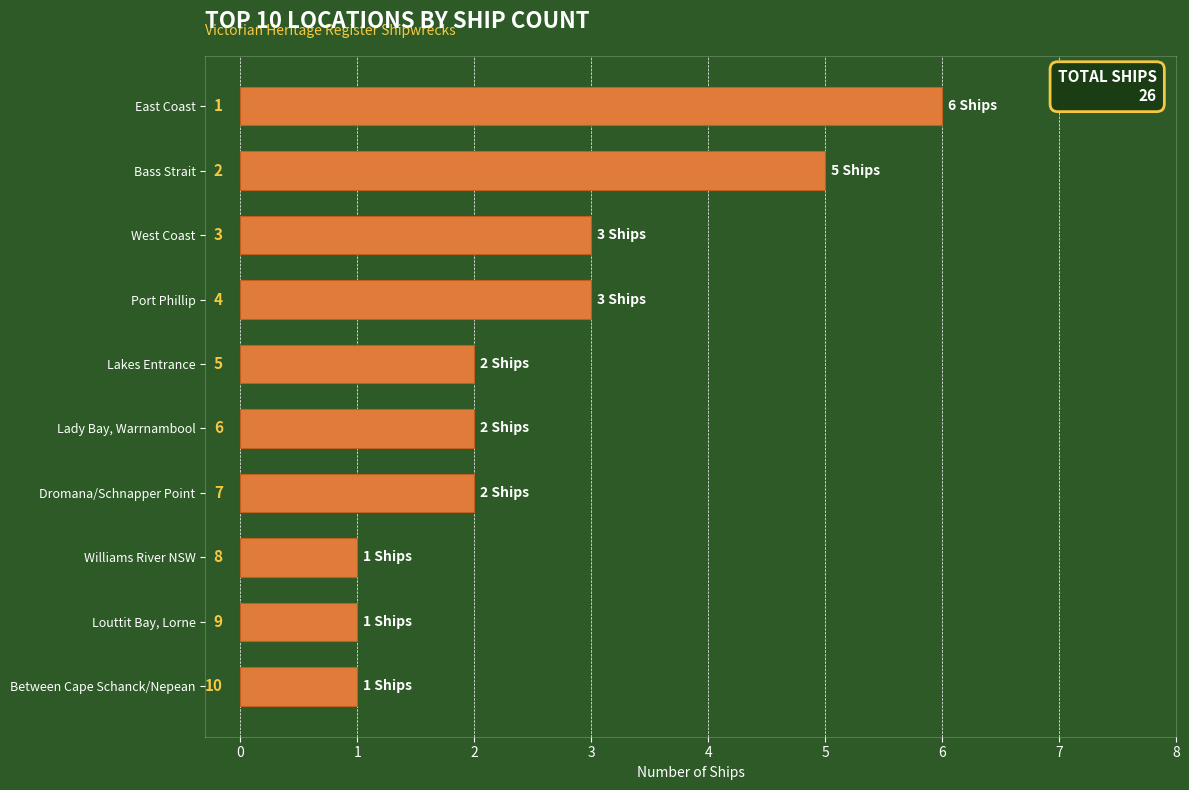

What is the difference between the maximum and minimum values?

5